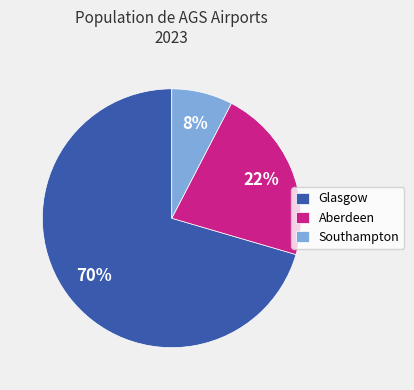

What percentage is the Glasgow slice, to the nearest percent?

70%